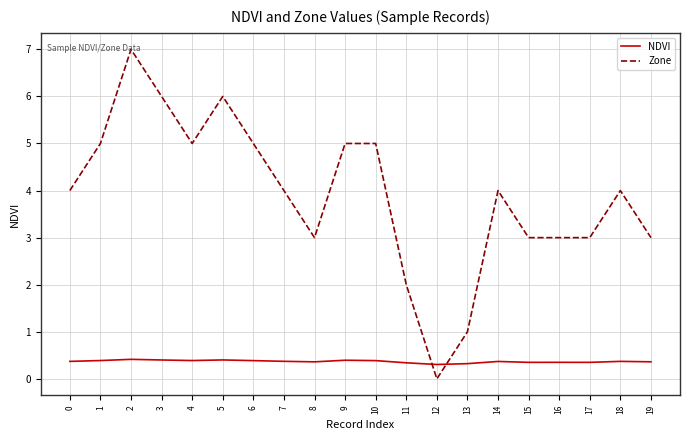

What is the approximate value of NDVI at 9?

0.4